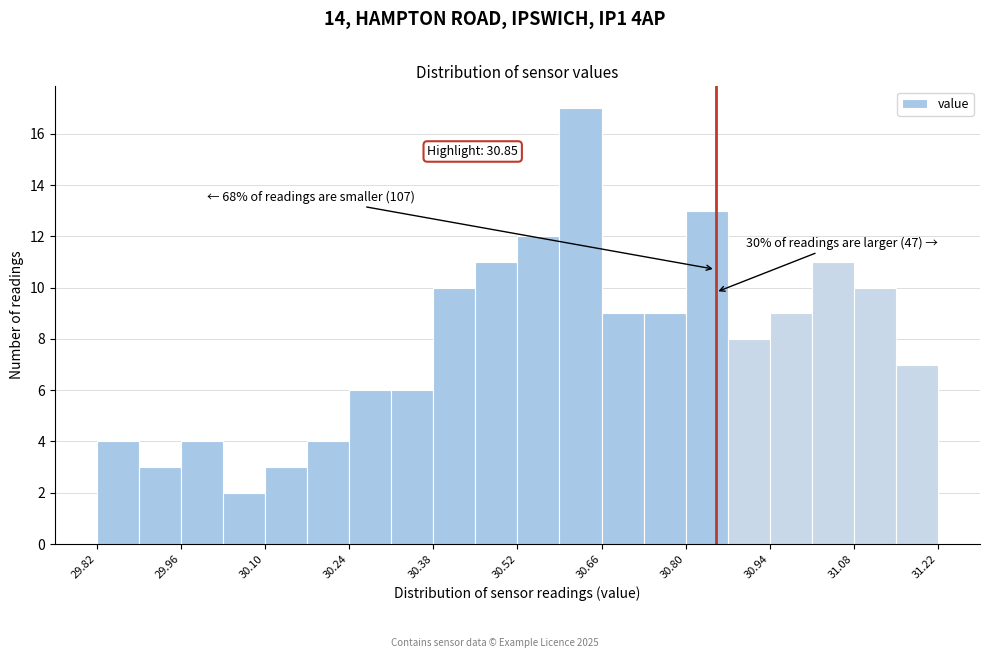

Around what value on the x-axis is the tallest bar? Give the approximate position of its centre, as read against the axis.

30.62